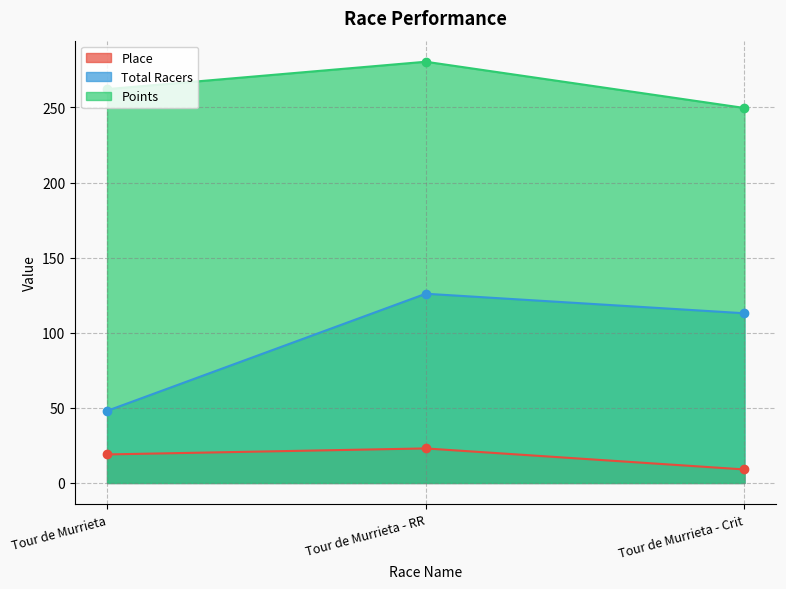

What is the greatest value displayed?

280.5